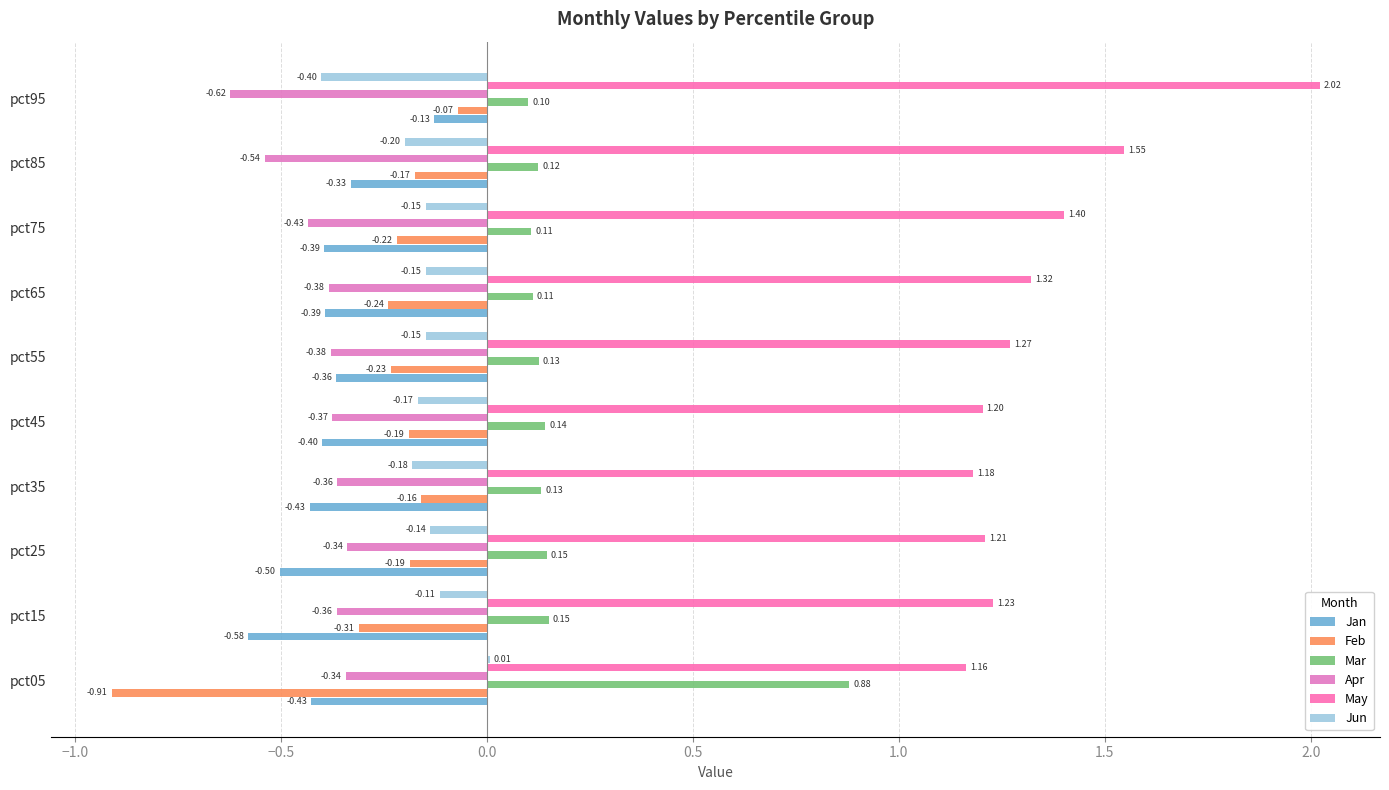

Reading left to right, what are all the values shown in this chart?

Jan: -0.4	-0.6	-0.5	-0.4	-0.4	-0.4	-0.4	-0.4	-0.3	-0.1
Feb: -0.9	-0.3	-0.2	-0.2	-0.2	-0.2	-0.2	-0.2	-0.2	-0.1
Mar: 0.9	0.2	0.1	0.1	0.1	0.1	0.1	0.1	0.1	0.1
Apr: -0.3	-0.4	-0.3	-0.4	-0.4	-0.4	-0.4	-0.4	-0.5	-0.6
May: 1.2	1.2	1.2	1.2	1.2	1.3	1.3	1.4	1.5	2.0
Jun: 0.0	-0.1	-0.1	-0.2	-0.2	-0.1	-0.1	-0.1	-0.2	-0.4